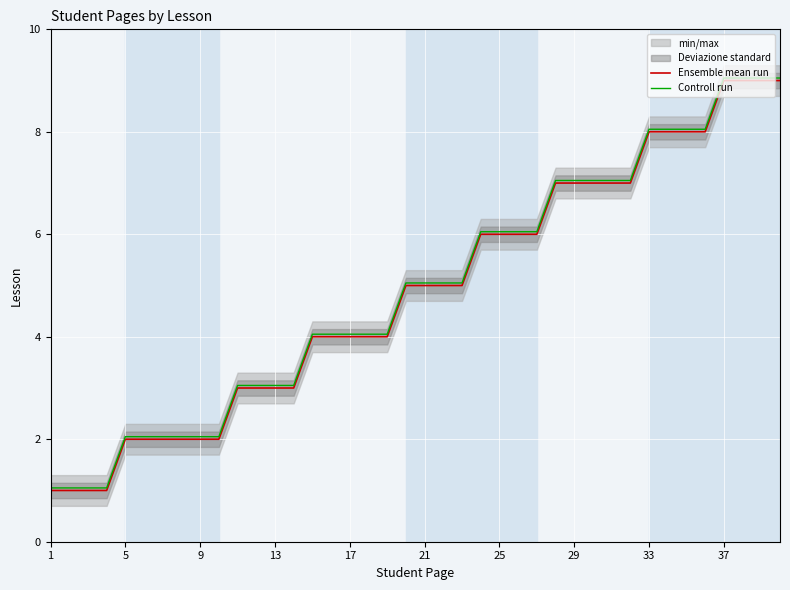

Is this an area chart (filled region under the line)?

No